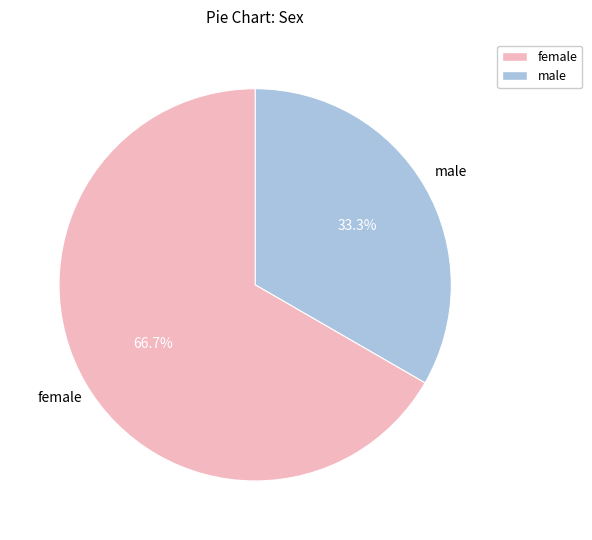

Is there a majority slice in this chart?

Yes